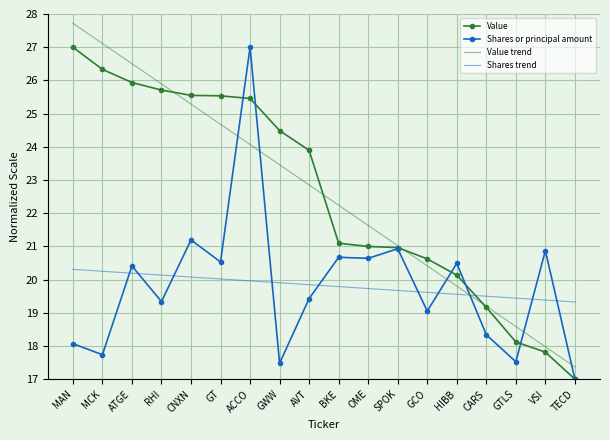

Where is the first local maximum for Shares or principal amount?

ATGE